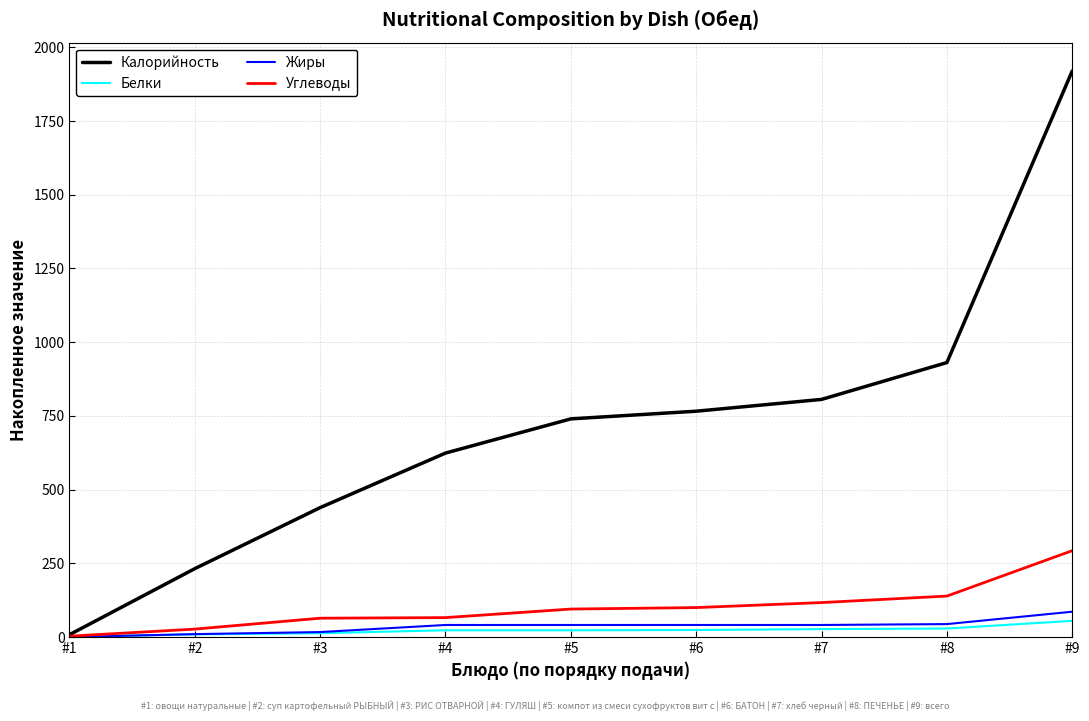

Which series has the widest spread of values?

Калорийность